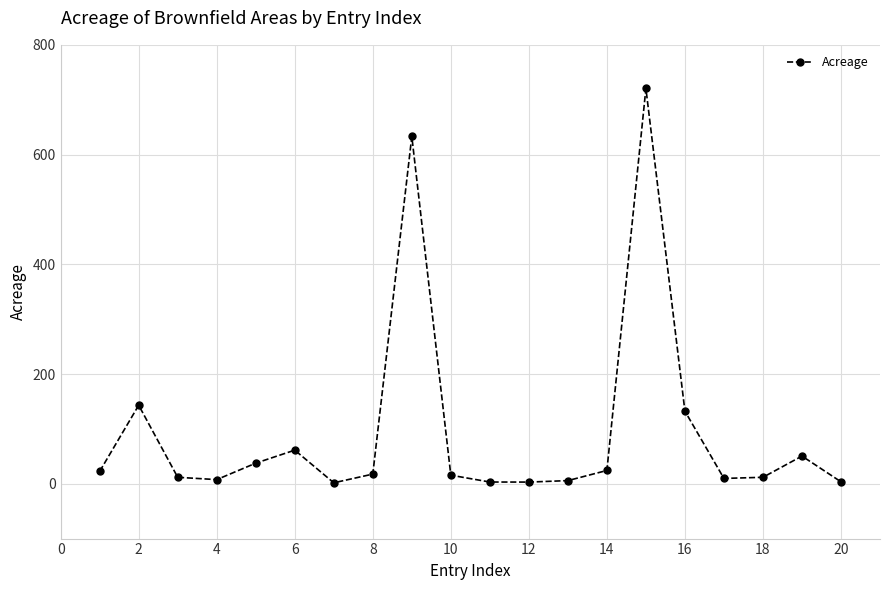

True or false: there are more than 2 points higher than both neighbors.

True